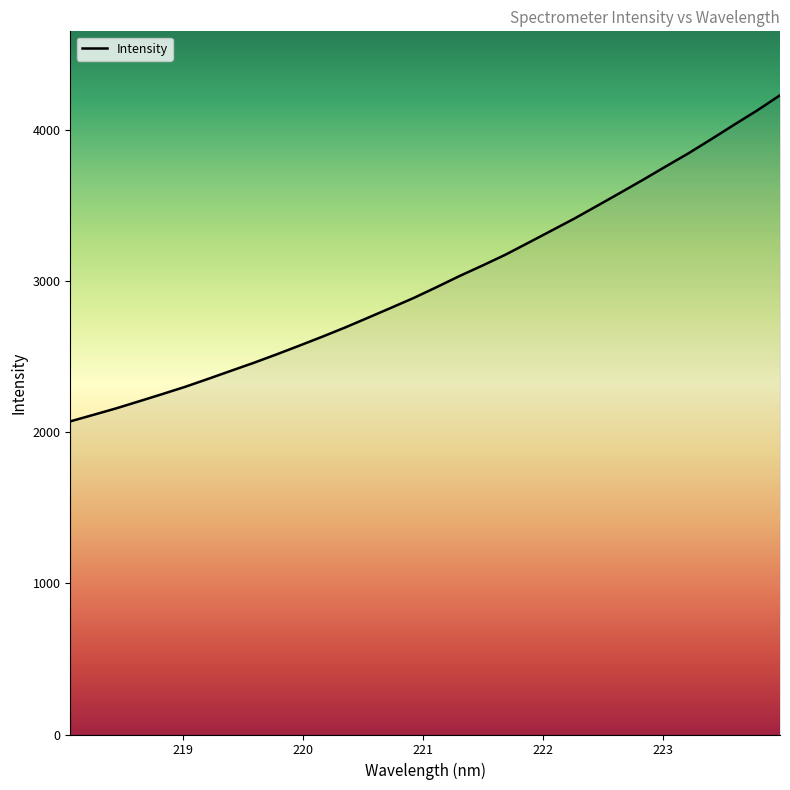

What is the greatest value displayed?

4227.1